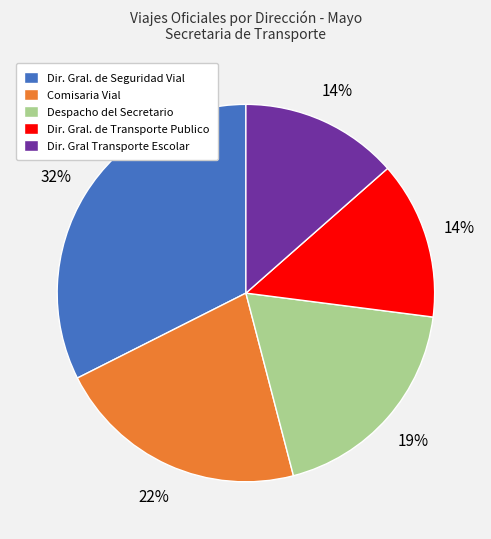

Do Dir. Gral. de Transporte Publico and Comisaria Vial together represent more than half of the pie?

No